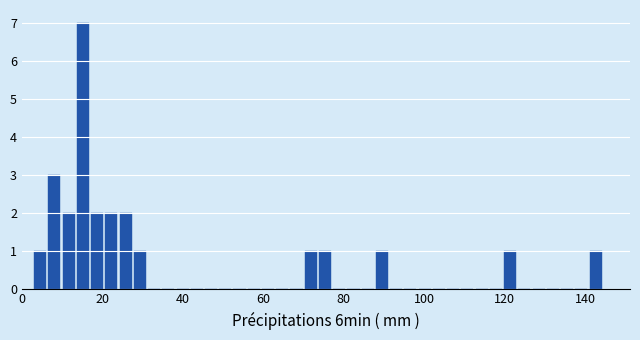

Read against the x-axis, roughly where is the centre of the tallest bar?

16